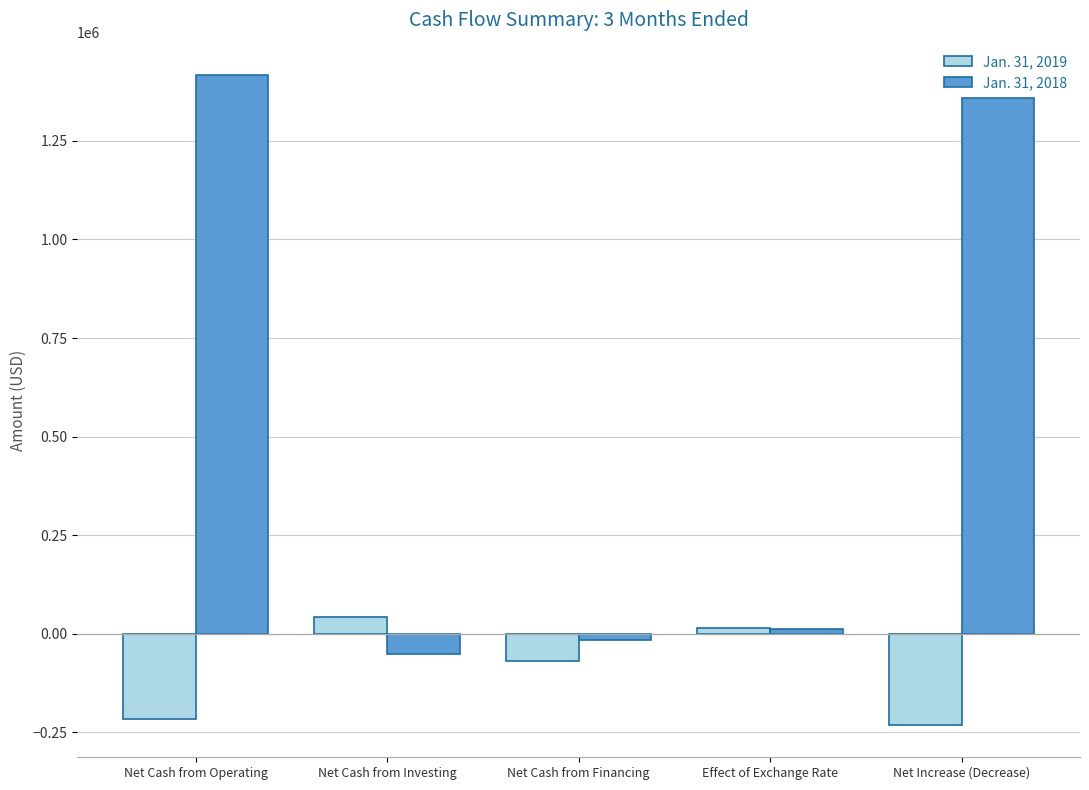

At how many categories does at least one series exceed 253937?

2